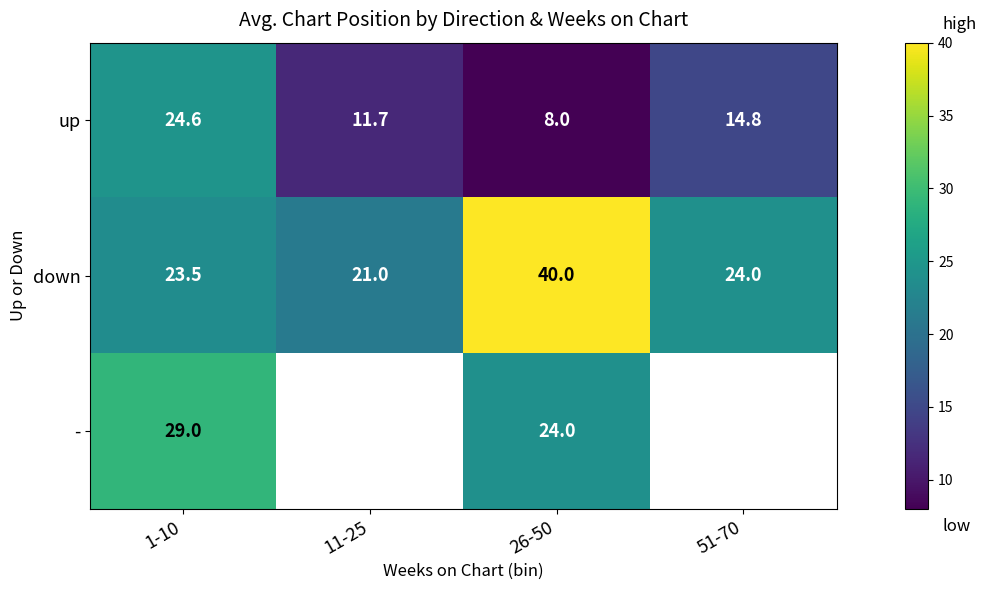

At which category does the chart reach its minimum across all series?

26-50